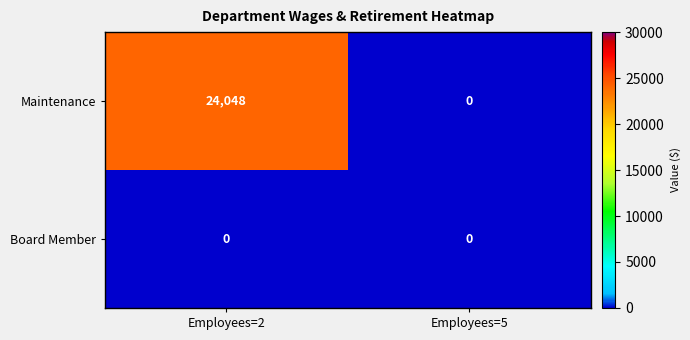

List the series in order of their overall mean, lowest first.

Board Member, Maintenance